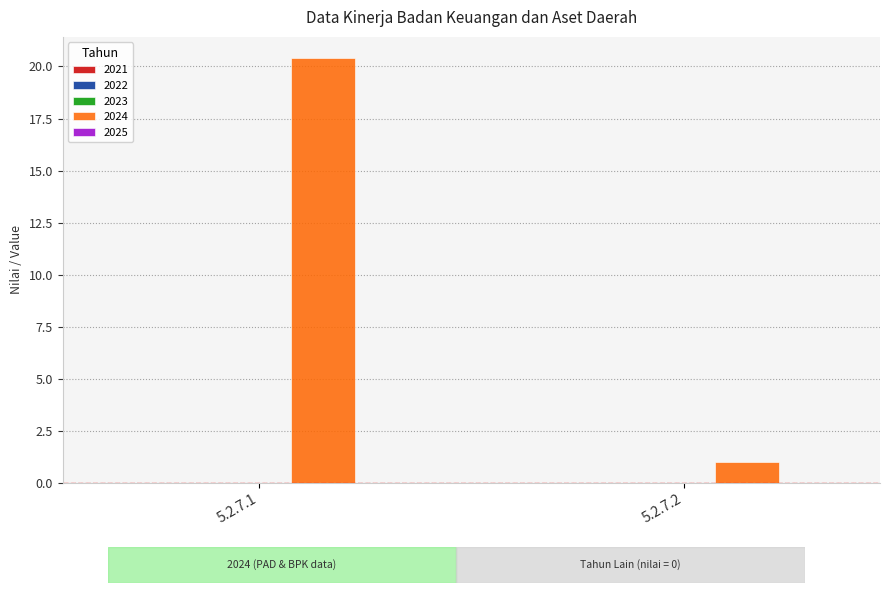

How many bars are there in total?

2